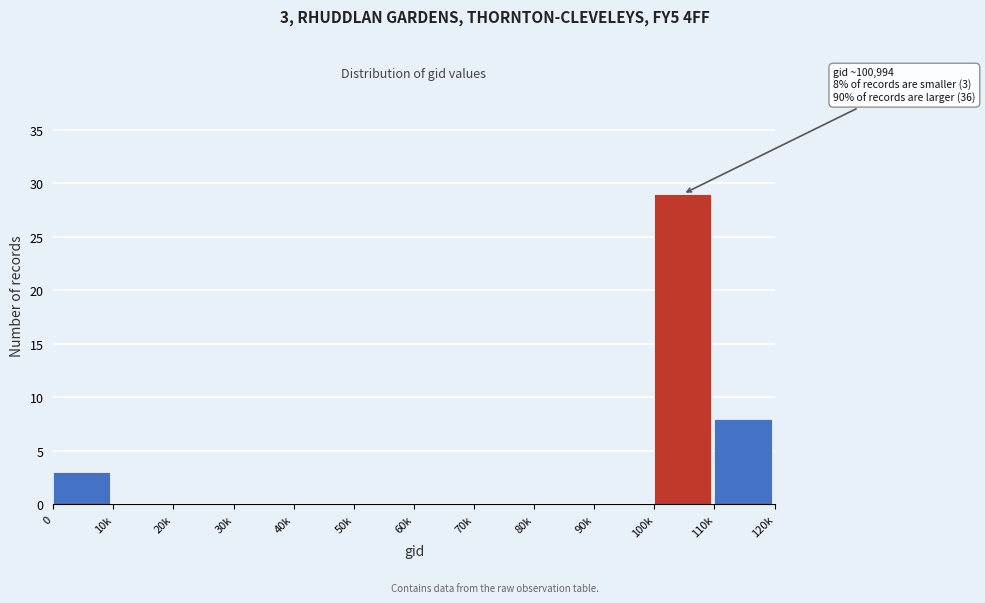

Reading left to right, extract all data points from this chart.

0=3	10k=0	20k=0	30k=0	40k=0	50k=0	60k=0	70k=0	80k=0	90k=0	100k=29	110k=8